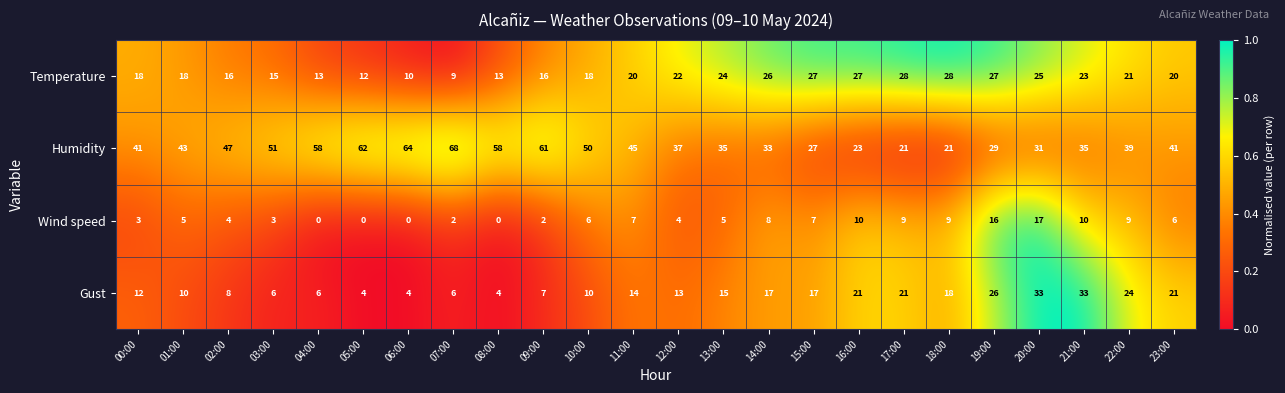

What is the difference between the maximum and minimum values in the Gust series?

29